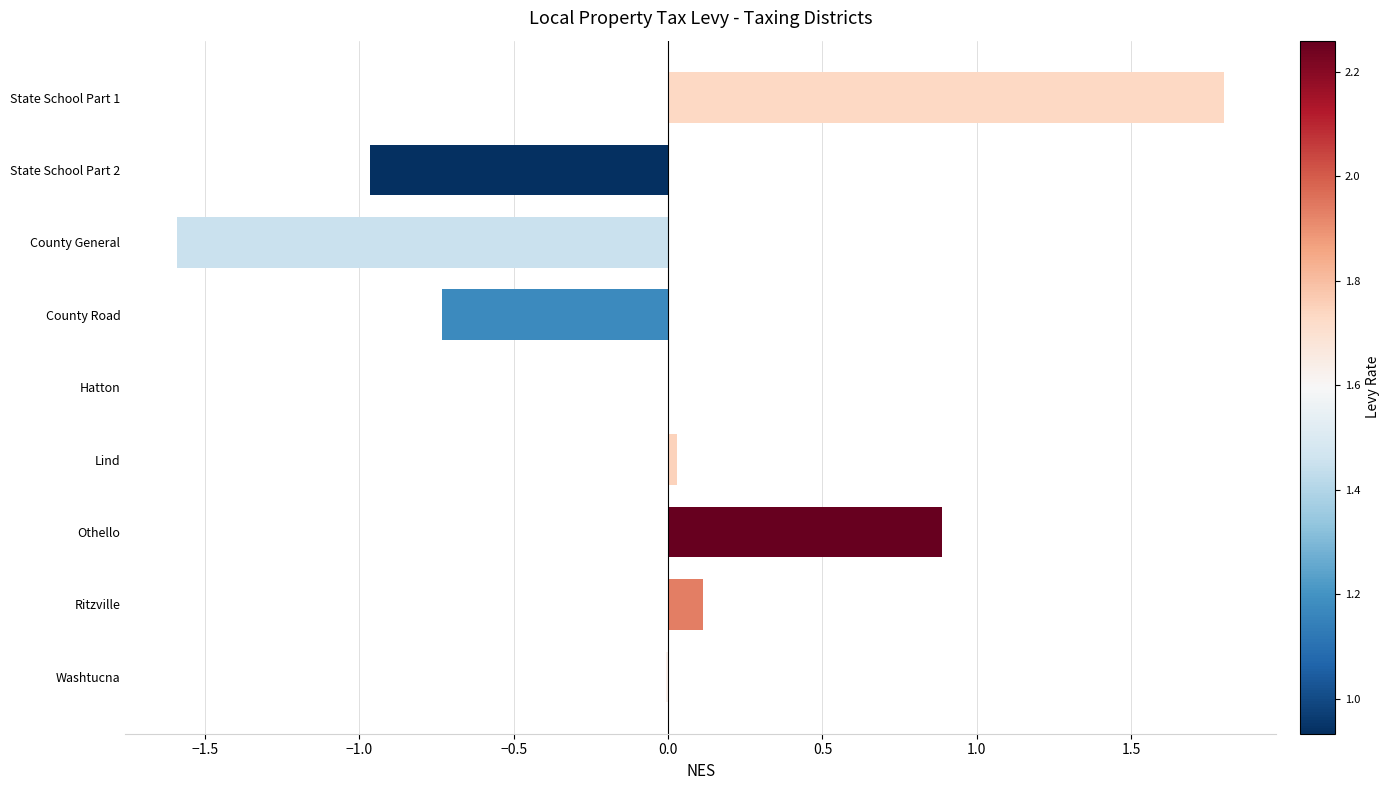

Is it true that the value at County Road is -0.2?

False